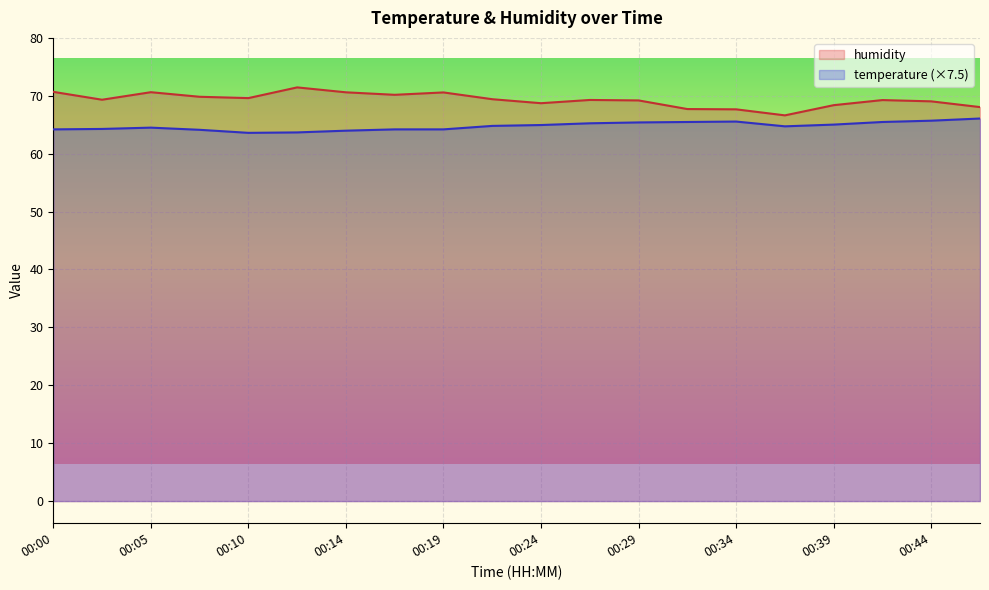

What value does the humidity series have at 00:32?

67.7